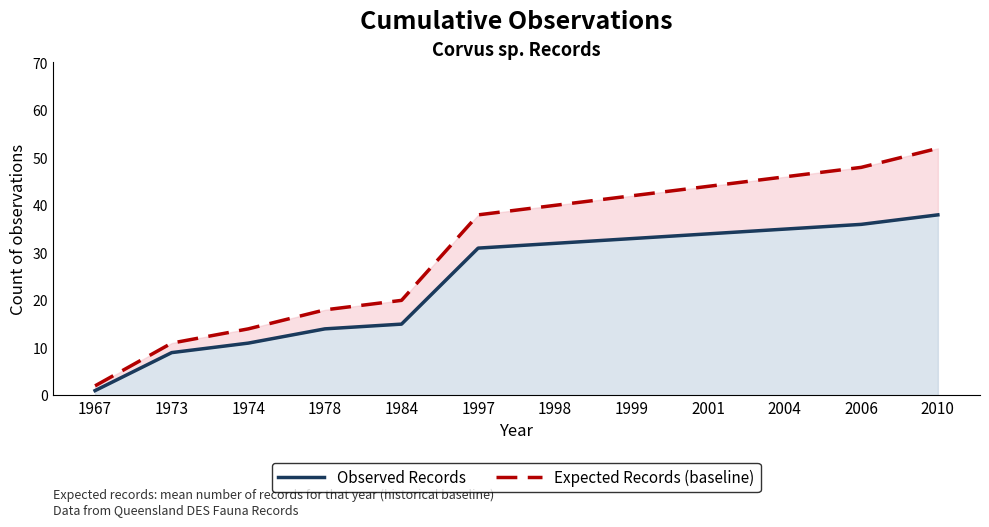

The Expected Records (baseline) series shows 2 at 1967. True or false?

True